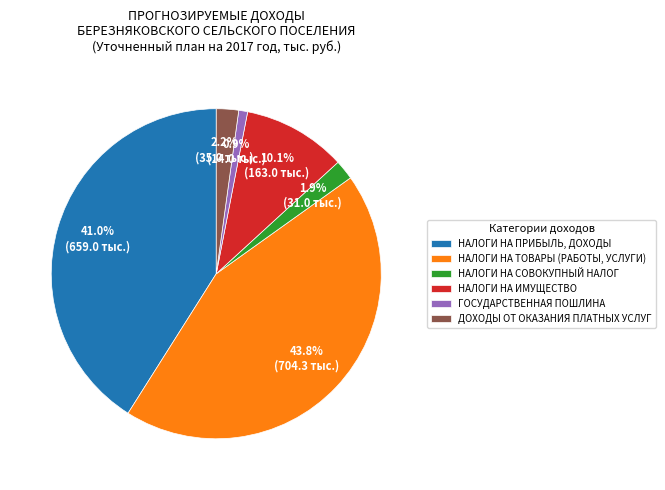

What is the total percentage of ДОХОДЫ ОТ ОКАЗАНИЯ ПЛАТНЫХ УСЛУГ and ГОСУДАРСТВЕННАЯ ПОШЛИНА?

3.1%